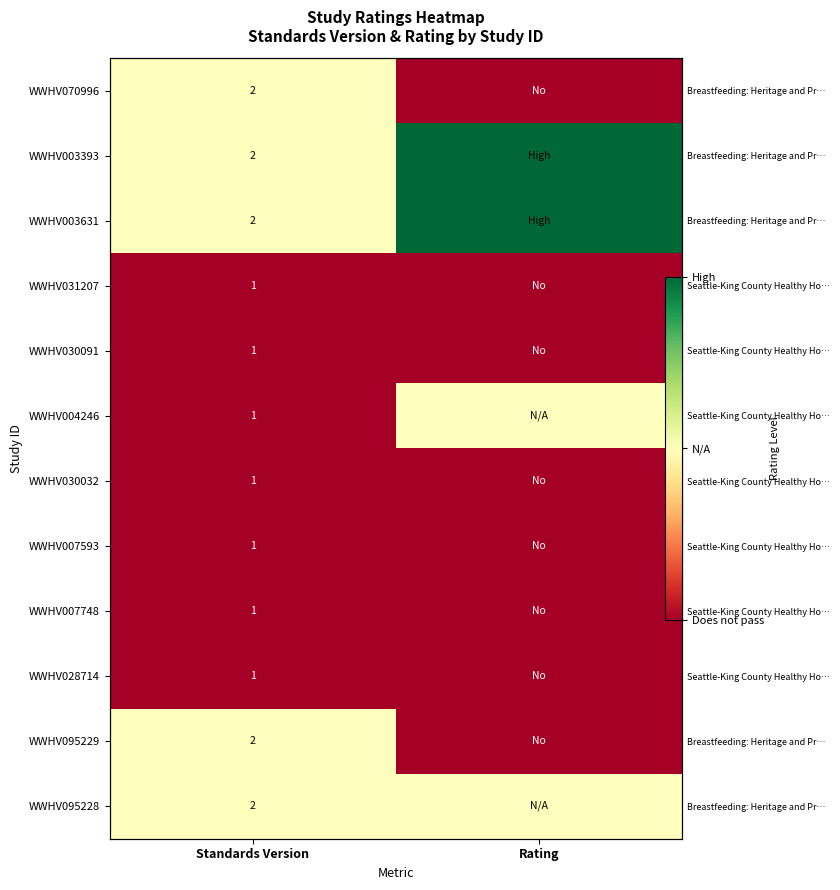

At how many categories does at least one series exceed 2?

1